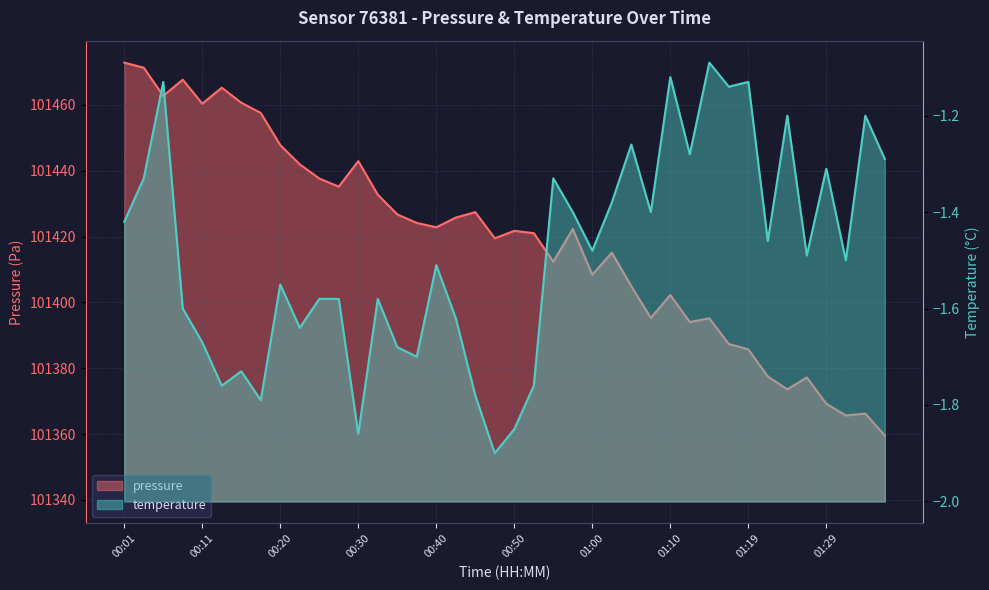

What is the label of the 4th point from the left?

00:08